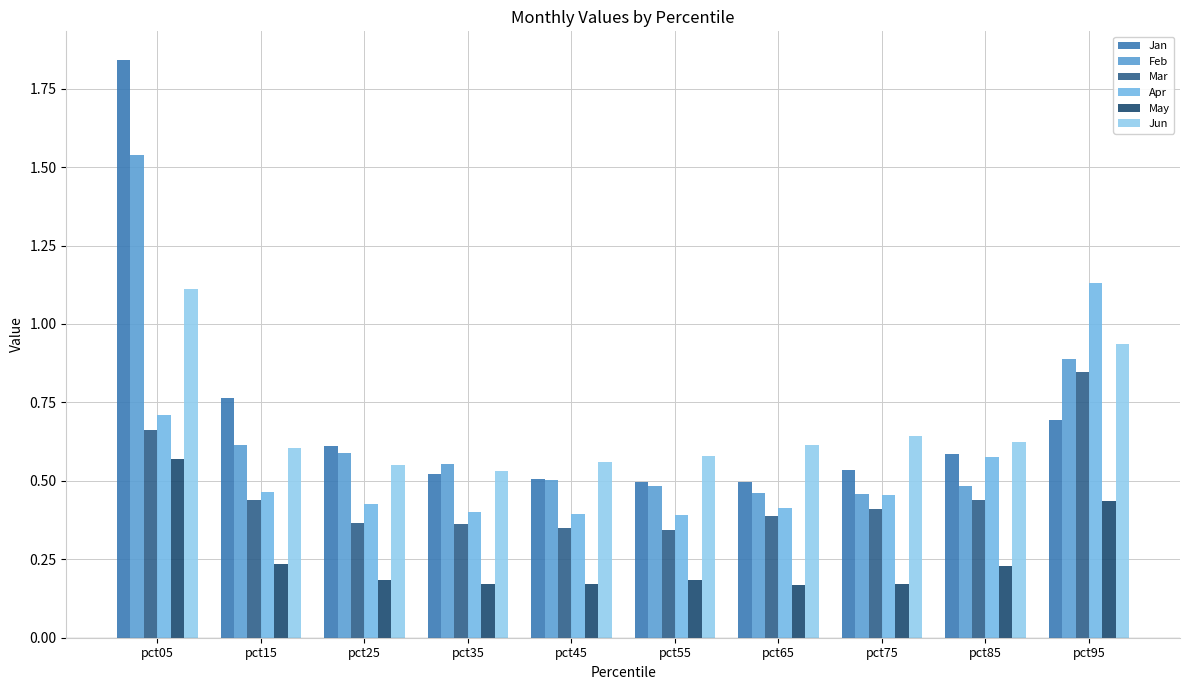

At how many categories does at least one series exceed 0?

10